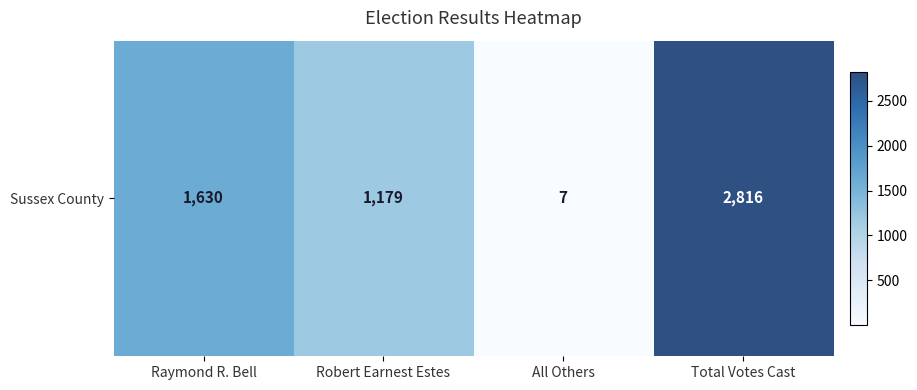

Rank the categories by value from lowest to highest.

All Others, Robert Earnest Estes, Raymond R. Bell, Total Votes Cast